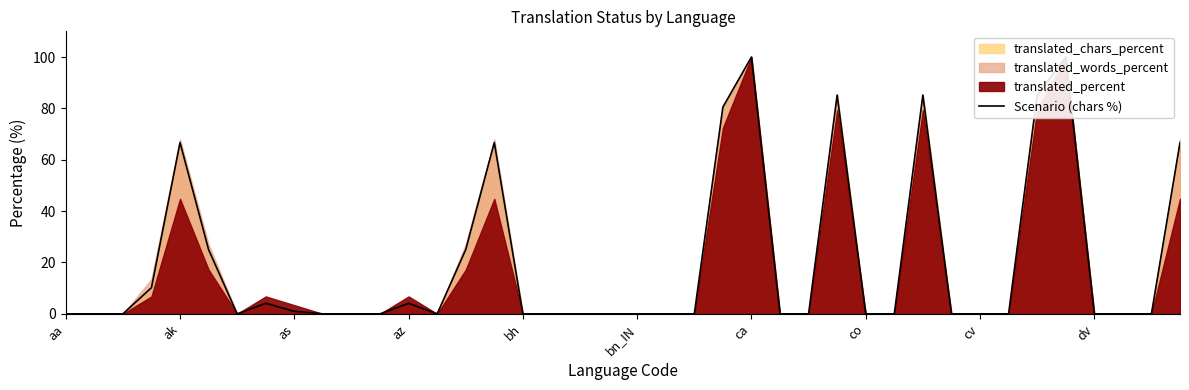

Count the number of values greater than 0.

15